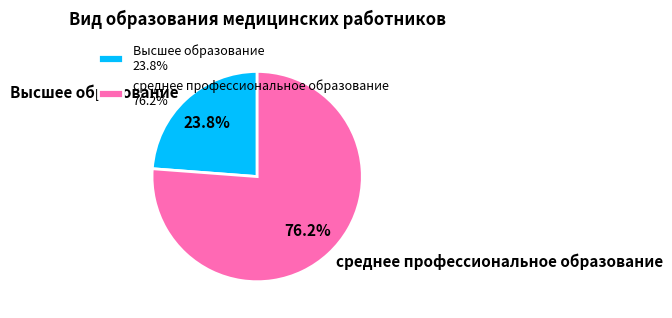

To the nearest percent, what is the difference between the largest and smallest slice percentages?

52%